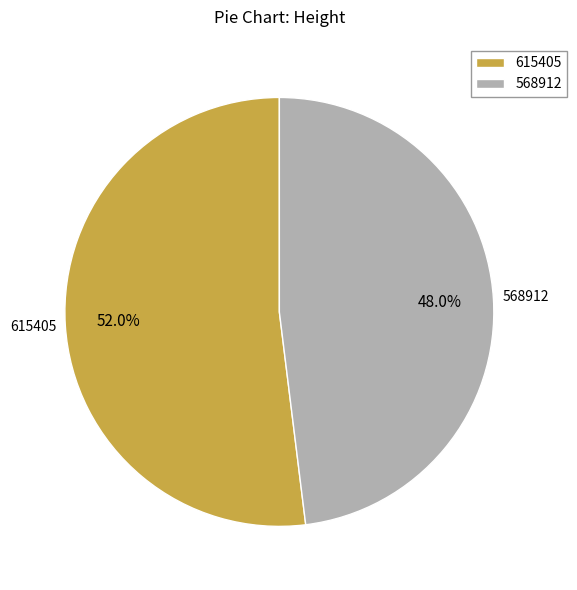

Which has a higher value, 615405 or 568912?

615405